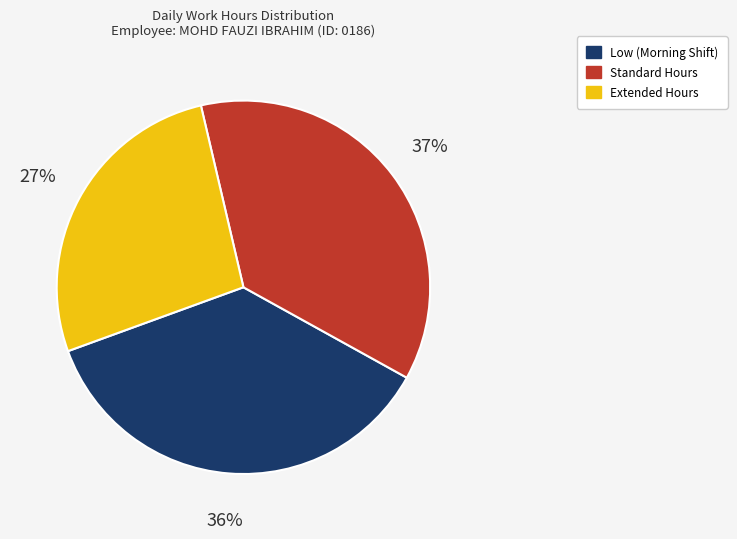

Is there any slice that represents more than half of the pie?

No